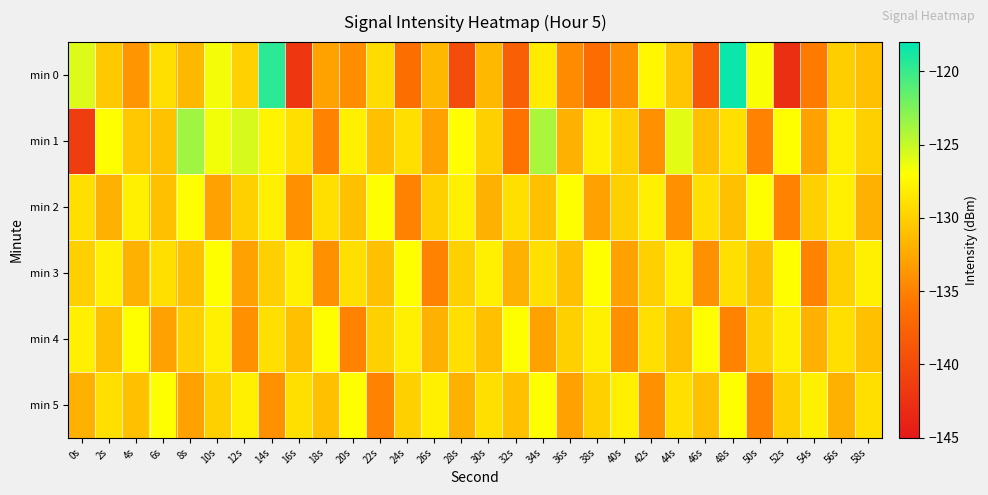

What is the maximum value shown in the chart?

-118.4